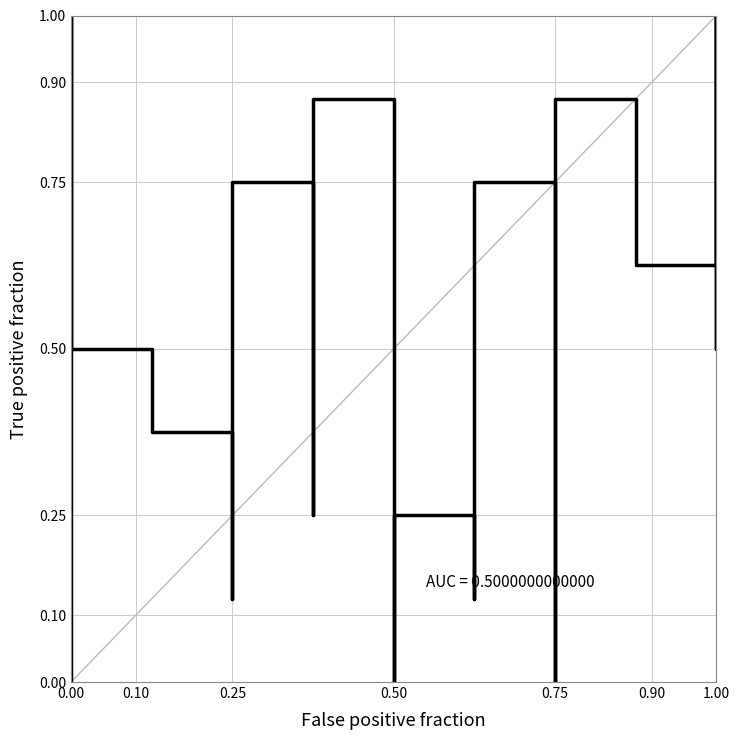

Is it true that the value at 0.75 is 1.3?

False